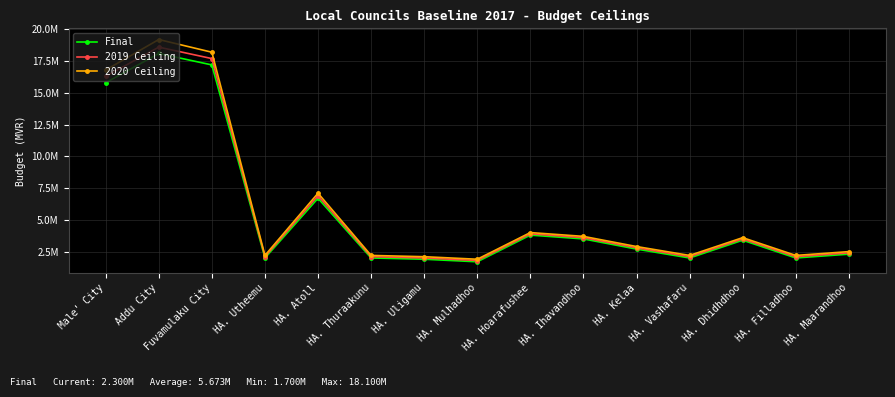

True or false: 2020 Ceiling and 2019 Ceiling intersect in this chart.

False